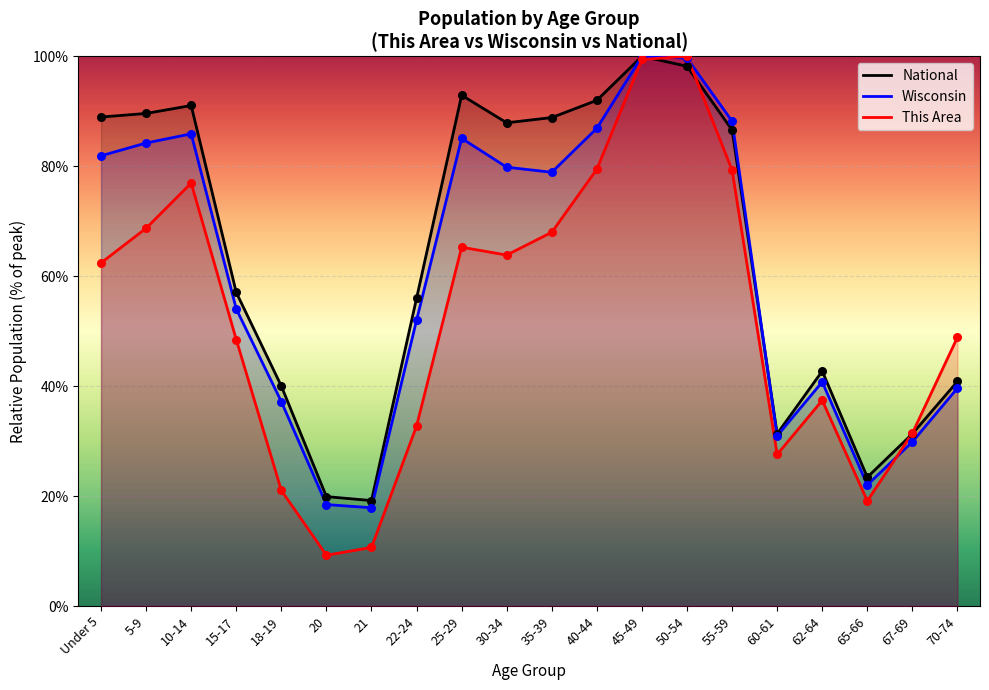

Is the value of Wisconsin at 35-39 greater than the value of This Area at 18-19?

Yes